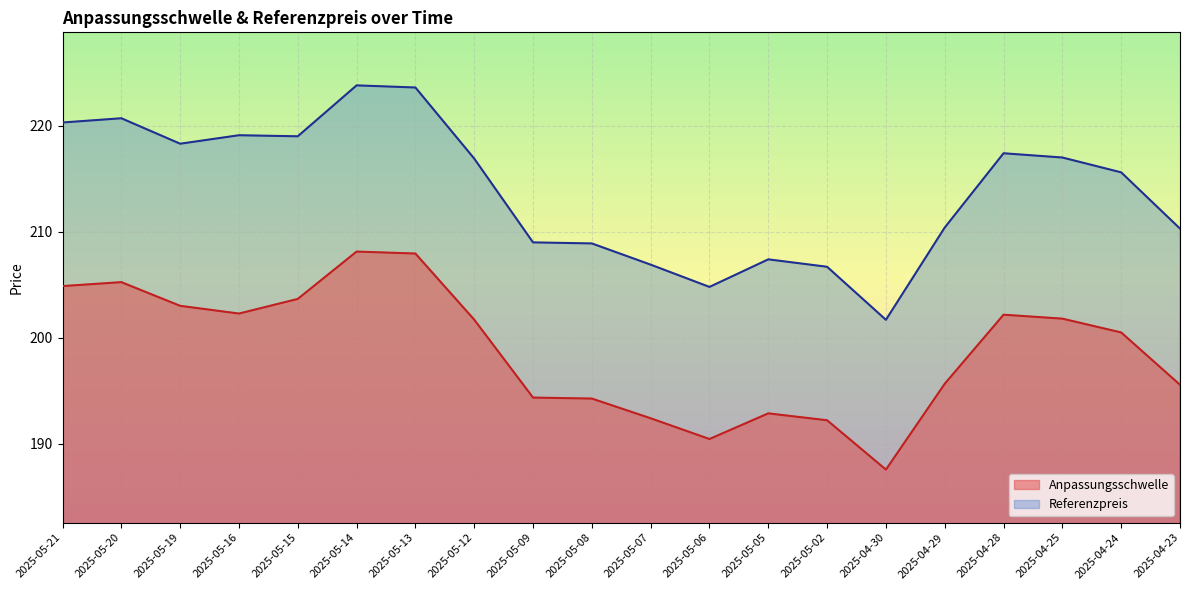

Reading left to right, extract all data points from this chart.

Anpassungsschwelle: 204.9	205.3	203.0	202.3	203.7	208.1	207.9	201.7	194.4	194.3	192.4	190.5	192.9	192.2	187.6	195.7	202.2	201.8	200.5	195.6
Referenzpreis: 220.3	220.7	218.3	219.1	219.0	223.8	223.6	216.9	209.0	208.9	206.9	204.8	207.4	206.7	201.7	210.4	217.4	217.0	215.6	210.3